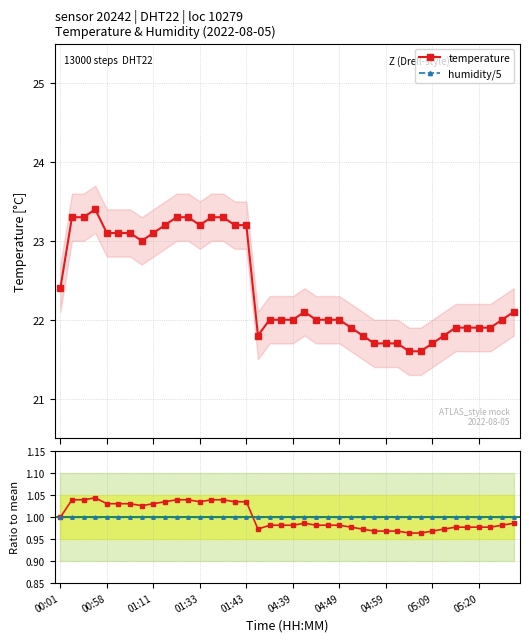

Is it true that humidity/5 equals 6.7 at 04:39?

False